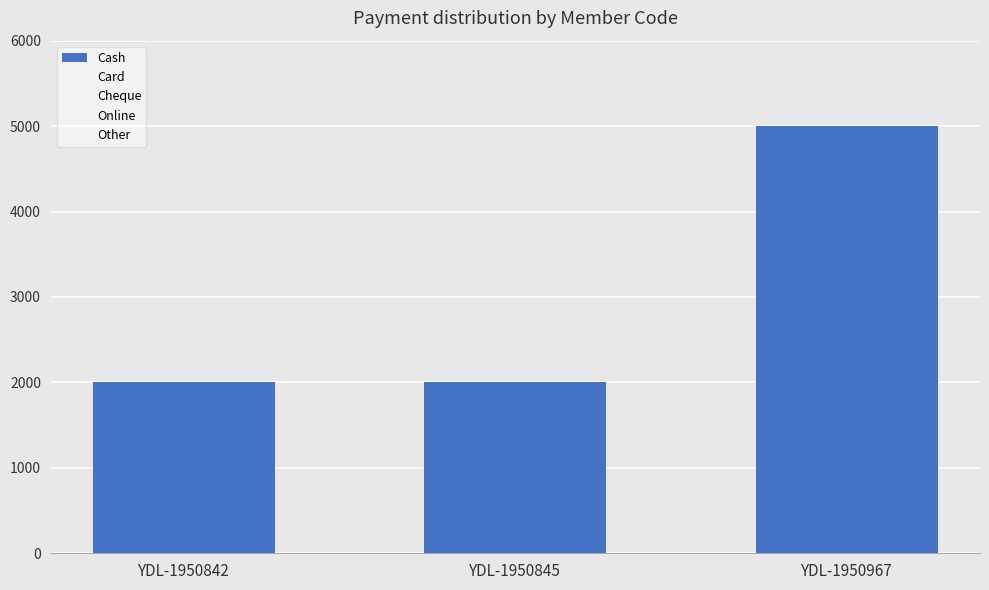

Reading left to right, what are all the values shown in this chart?

Cash: 2000	2000	5000
Card: 0	0	0
Cheque: 0	0	0
Online: 0	0	0
Other: 0	0	0